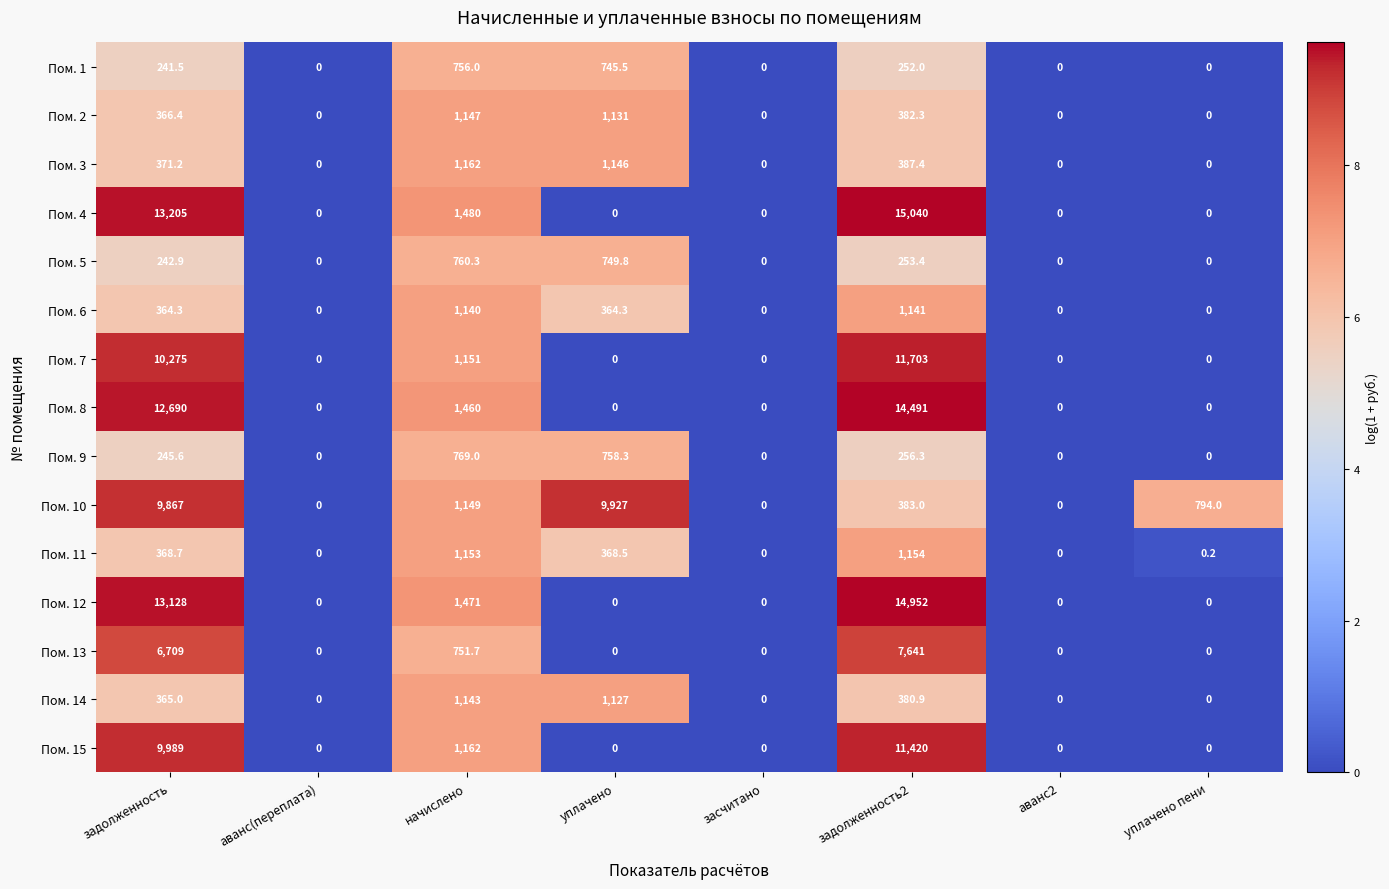

What is the average value of the Пом. 2 series?

378.3